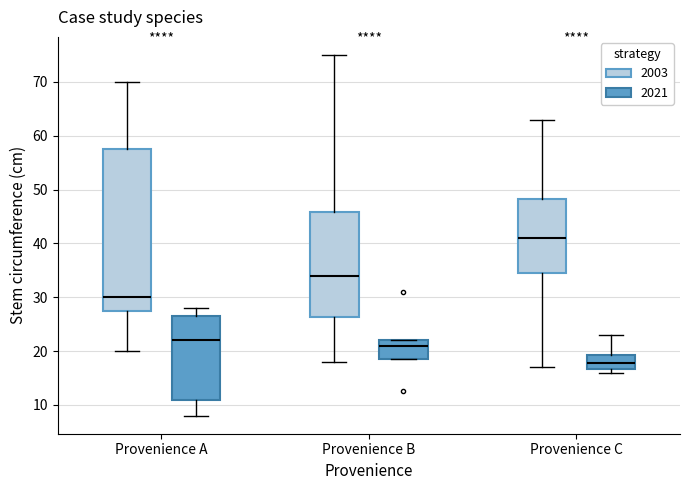

Reading left to right, transcribe this box plot: for each box, give where its median line is, the range the box spans, and where its two whiskers end, as read against the y-axis. The values are not printed on the chart, so give them approximately, as read against the axis.

Provenience A (2003): median 30, box 28 to 58, whiskers 20 to 70
Provenience A (2021): median 22, box 11 to 27, whiskers 8 to 28
Provenience B (2003): median 34, box 26 to 46, whiskers 18 to 75
Provenience B (2021): median 21, box 19 to 22, whiskers 19 to 22
Provenience C (2003): median 41, box 35 to 48, whiskers 17 to 63
Provenience C (2021): median 18, box 17 to 19, whiskers 16 to 23